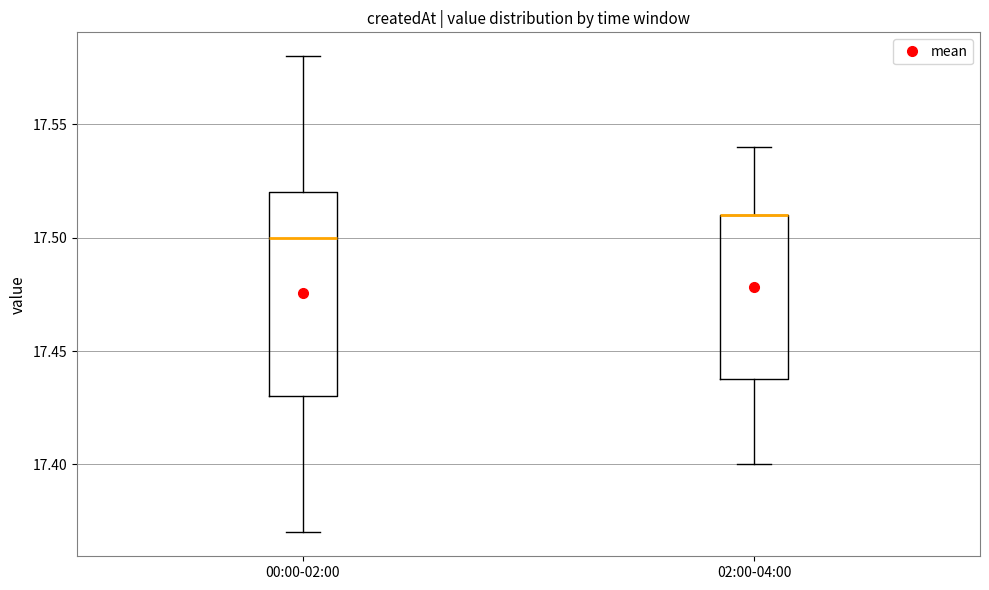

Reading left to right, read every box against the y-axis: the position of its median line, the range the box covers, and the ends of its whiskers. The values are not printed on the chart, so give them approximately, as read against the axis.

00:00-02:00: median 17.50, box 17.43 to 17.52, whiskers 17.37 to 17.58
02:00-04:00: median 17.51 (drawn on the box's upper edge), box 17.44 to 17.51, whiskers 17.40 to 17.54